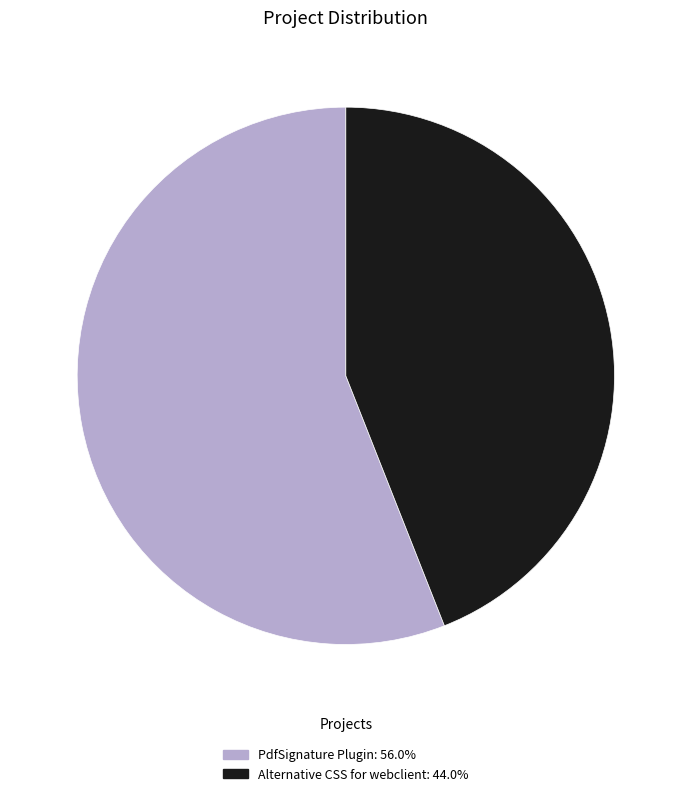

Rank the categories by value from highest to lowest.

PdfSignature Plugin, Alternative CSS for webclient